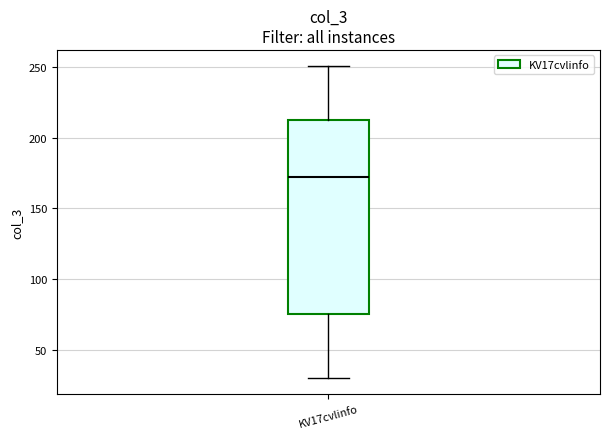

Where is the upper edge of the box for KV17cvlinfo on the y-axis? The values are not printed on the chart, so give them approximately, as read against the axis.

215